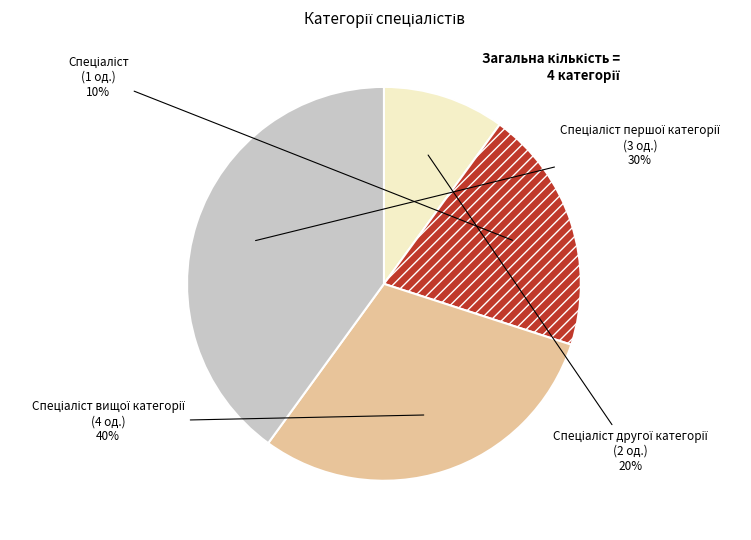

To the nearest percent, what is the difference between the Спеціаліст and Спеціаліст вищої категорії slice percentages?

30%